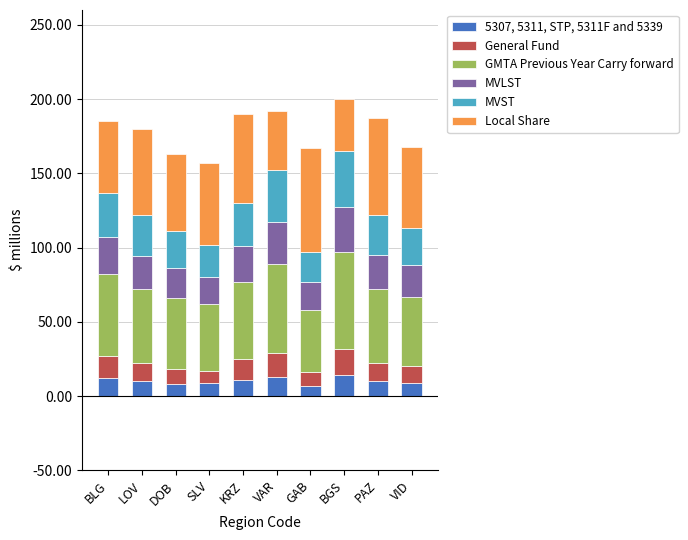

Read the 5307, 5311, STP, 5311F and 5339 value at KRZ.

11